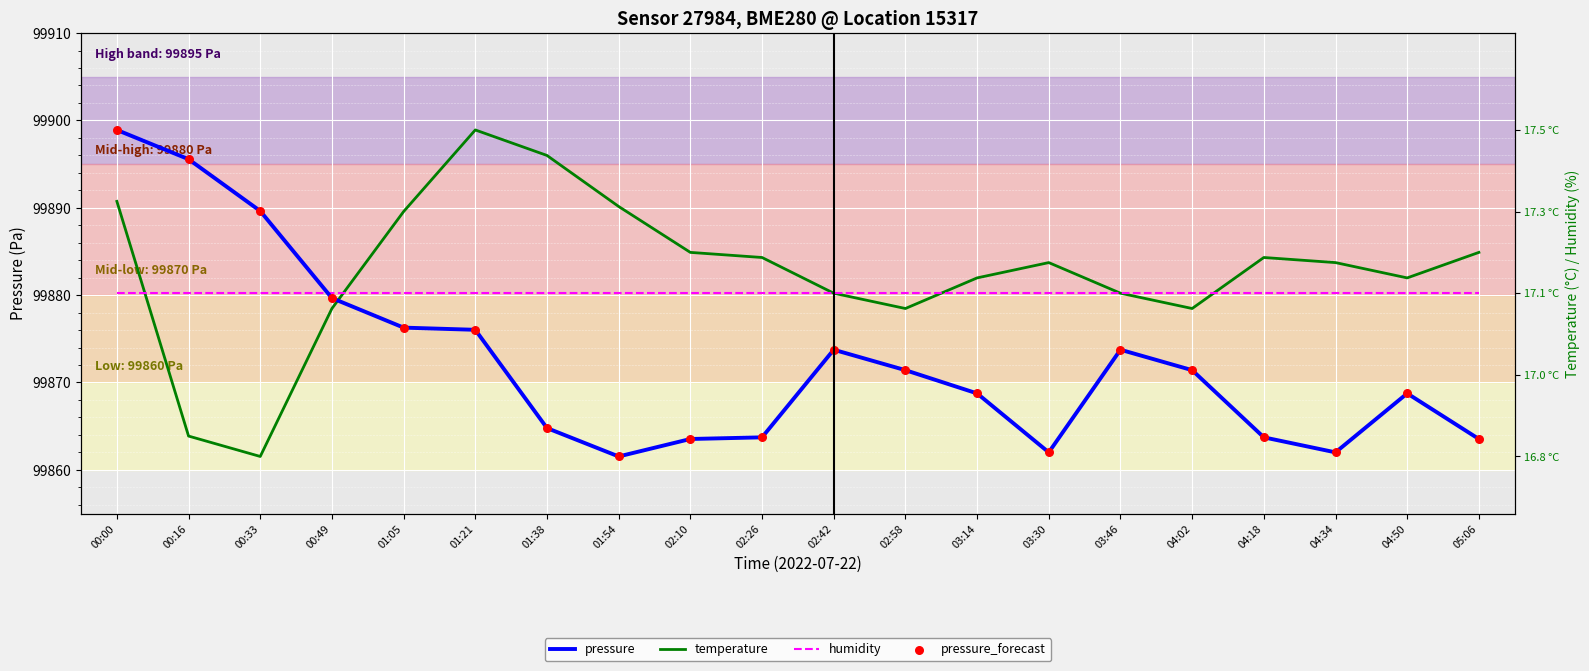

Which series has the largest Y range (max minus min)?

pressure